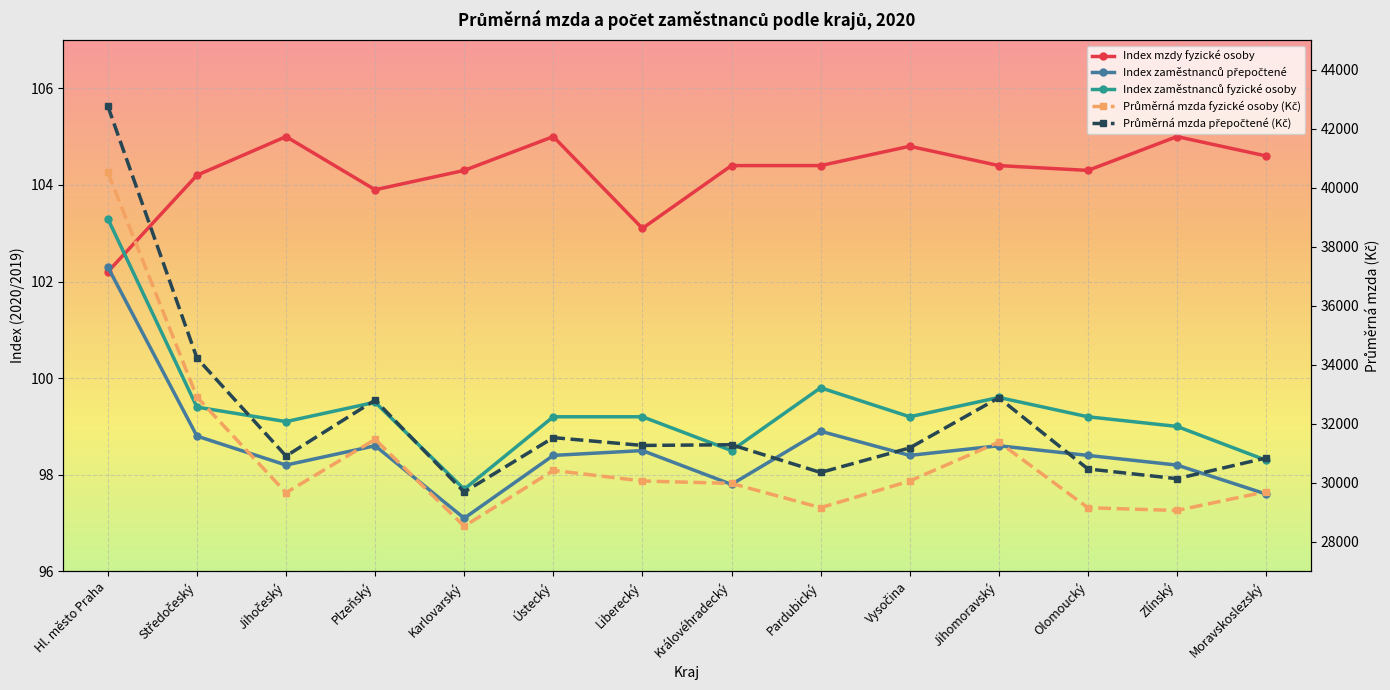

True or false: Index zaměstnanců fyzické osoby and Index zaměstnanců přepočtené intersect in this chart.

False